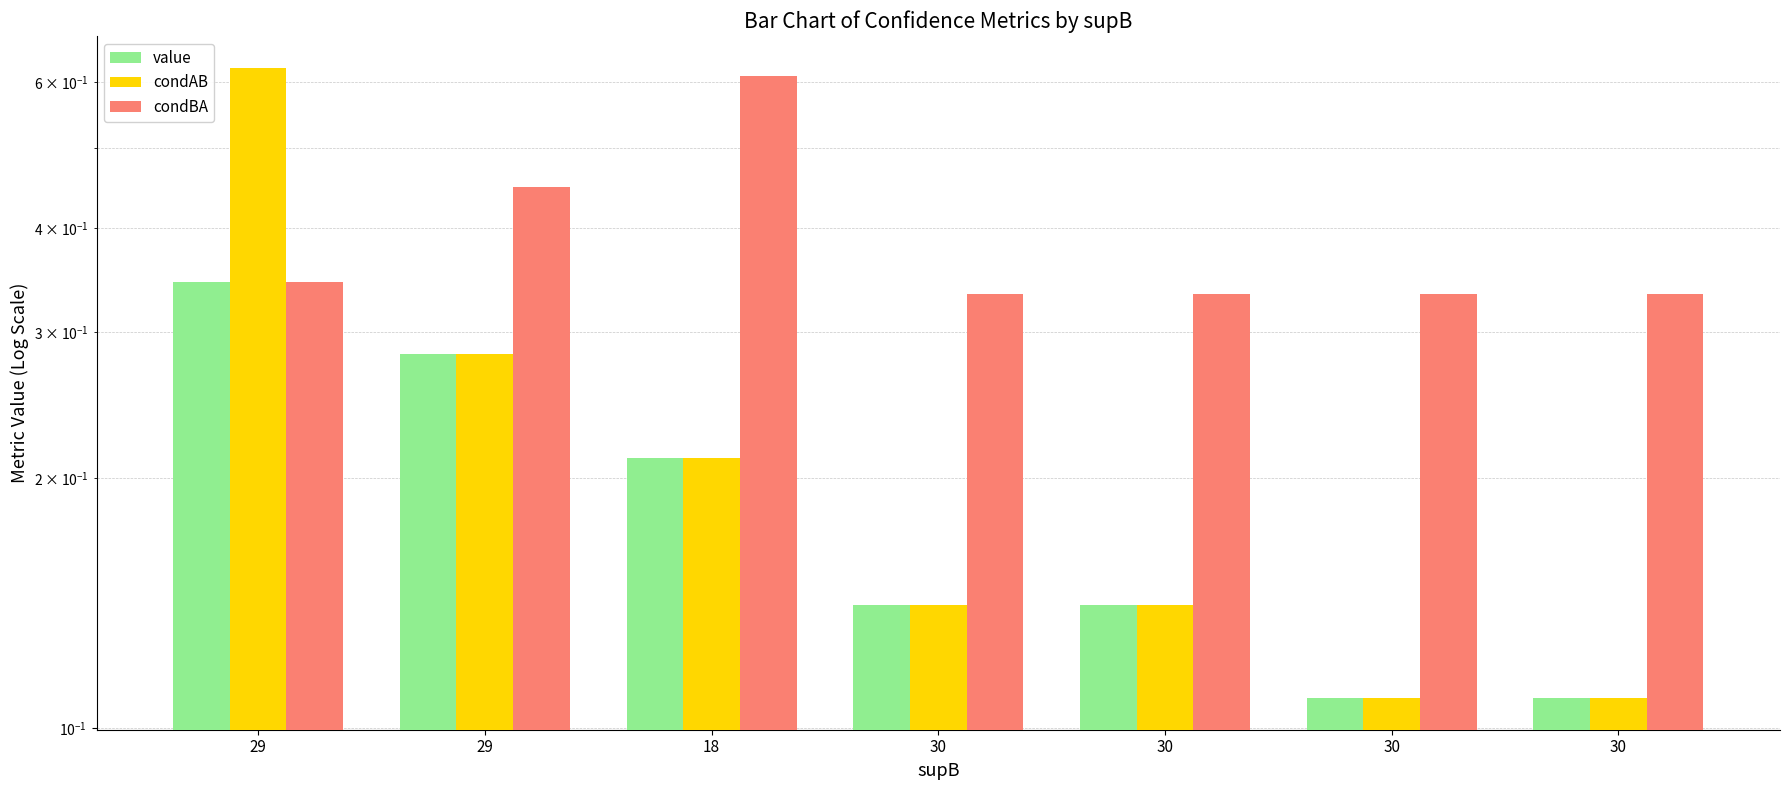

What is the average value of the condBA series?

0.4